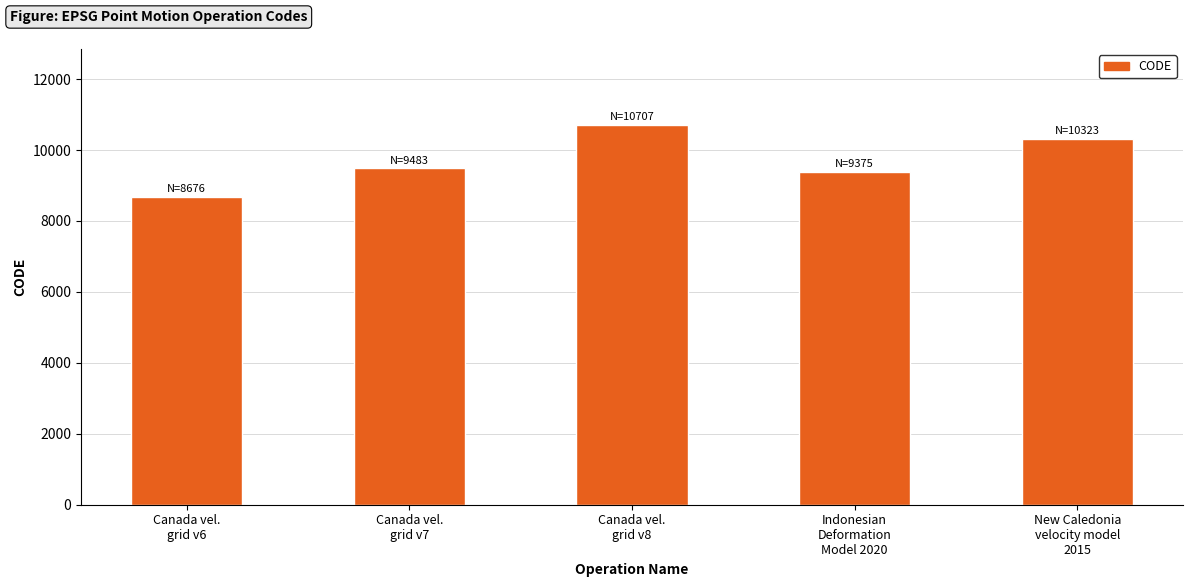

Reading right to left, list all the values displayed in this chart.

10323	9375	10707	9483	8676